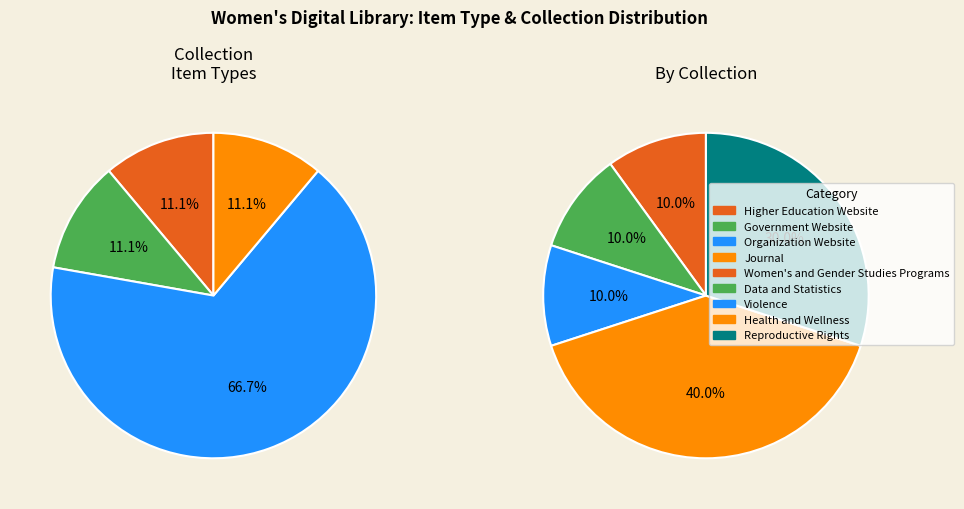

The Organization Website slice represents 76% of the pie. True or false?

False